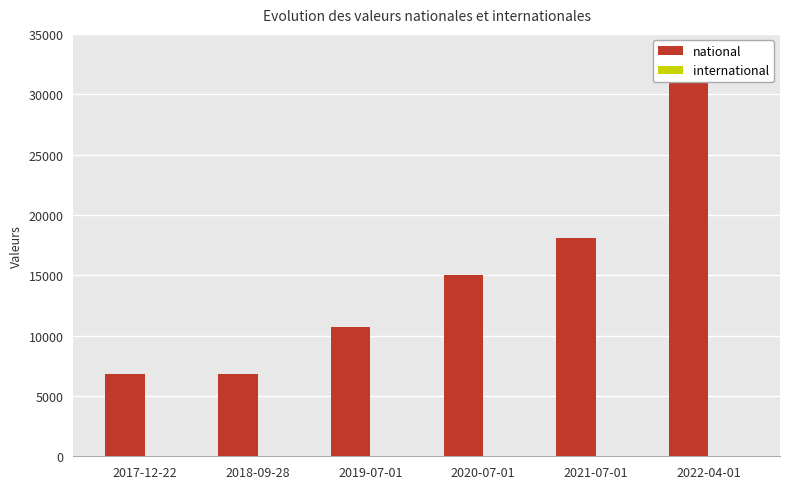

List the series in order of their peak value, highest first.

national, international